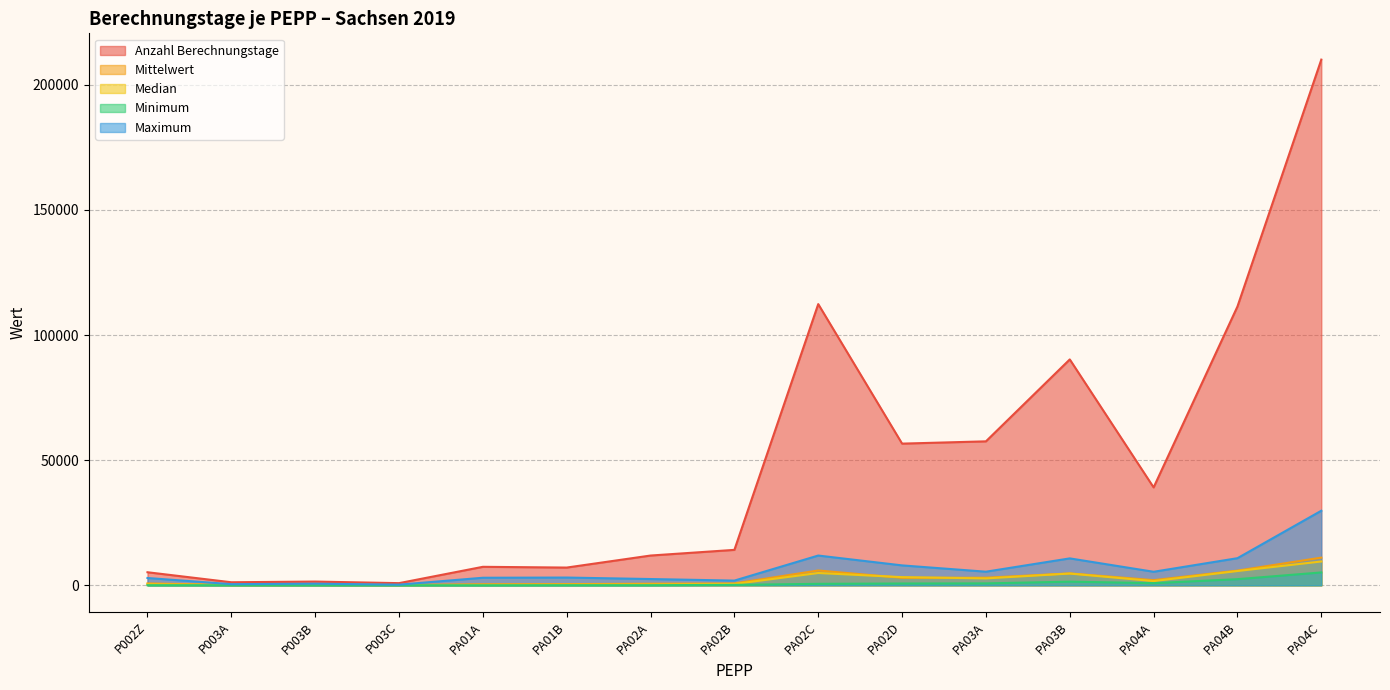

What position from the left is PA02D?

10